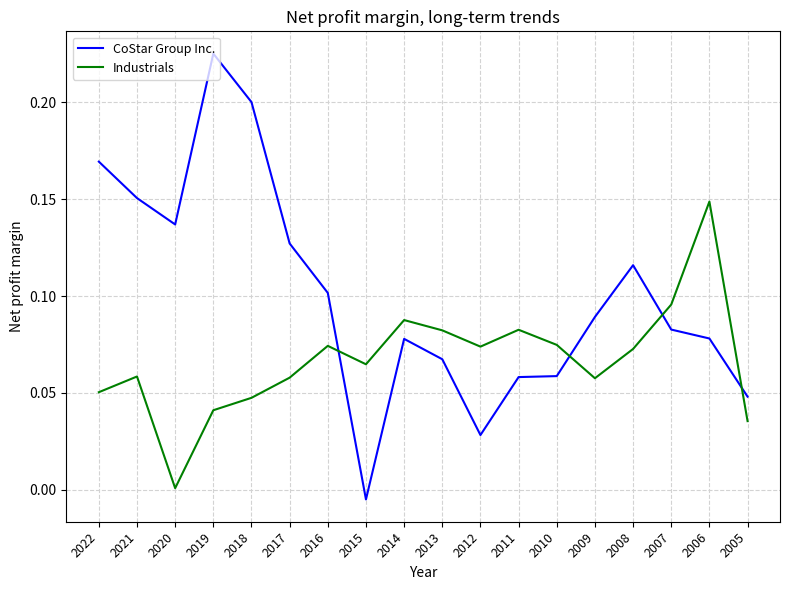

Rank the series by their average value, from highest to lowest.

CoStar Group Inc., Industrials